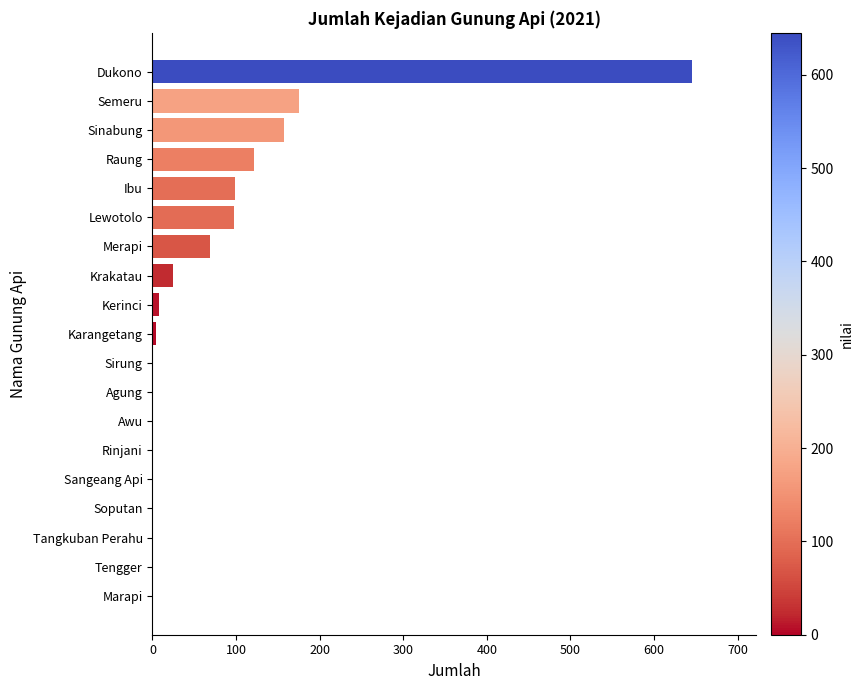

At which label is the value closest to 322?

Semeru